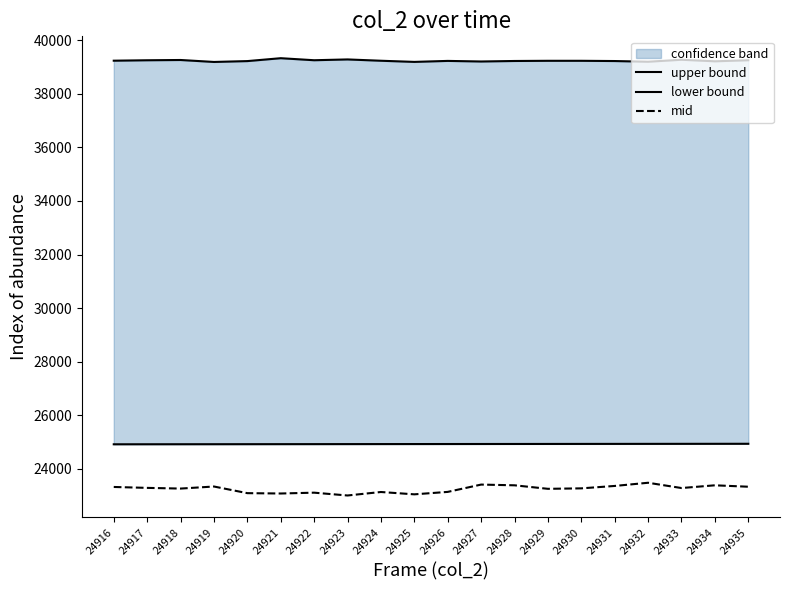

What value does the upper bound series have at 24928?

39224